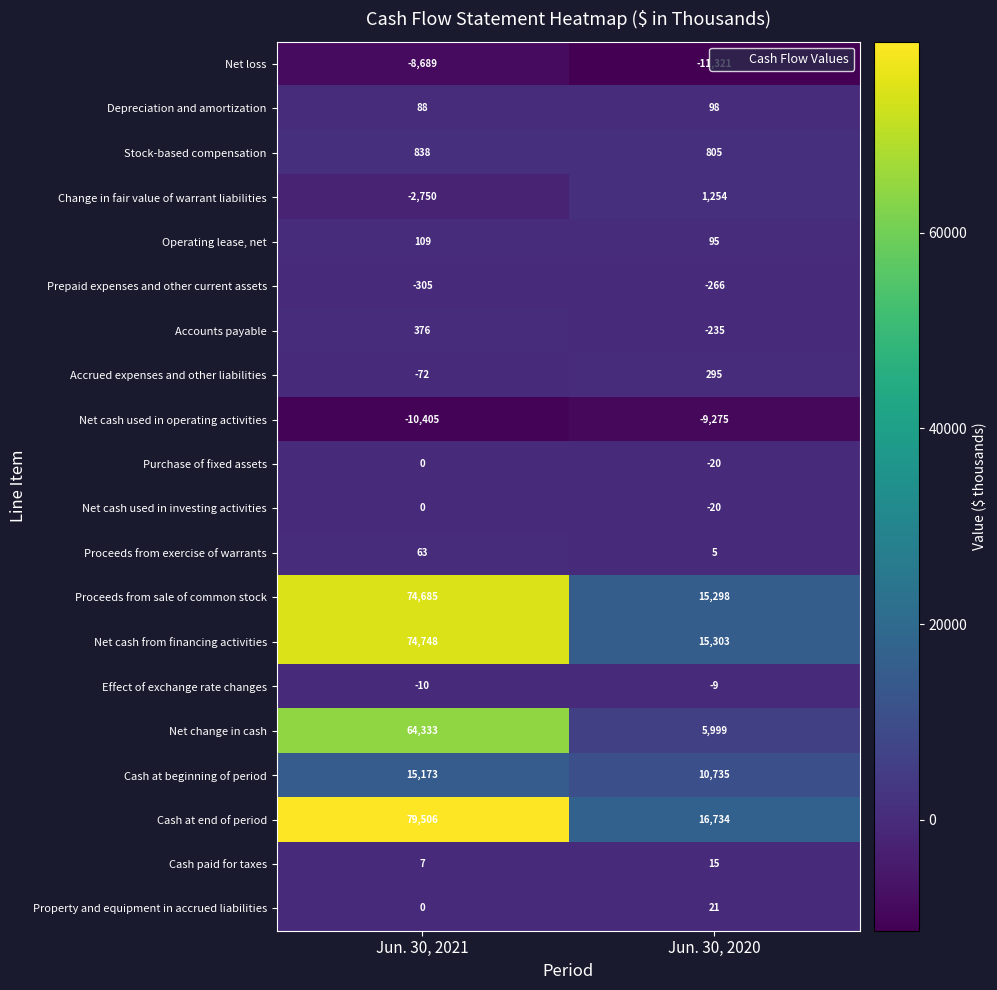

The value of Effect of exchange rate changes at Jun. 30, 2021 is -16. True or false?

False